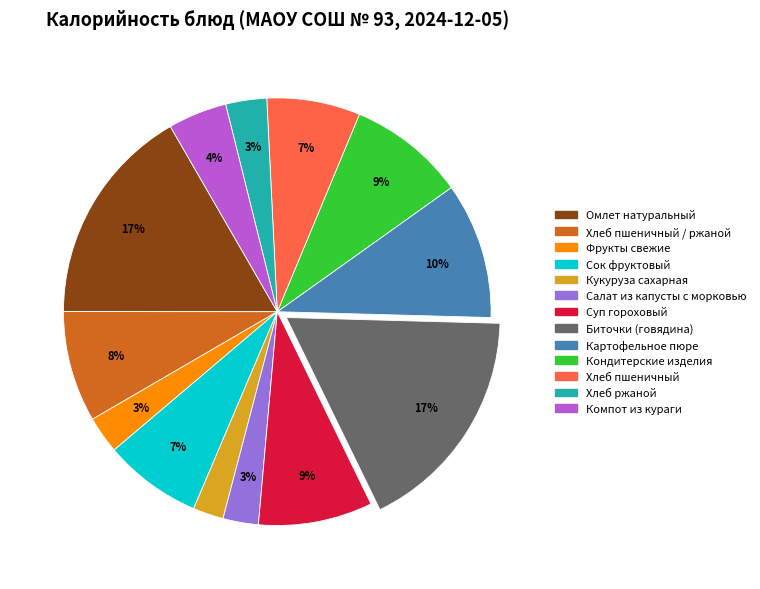

Does any single category account for the majority?

No